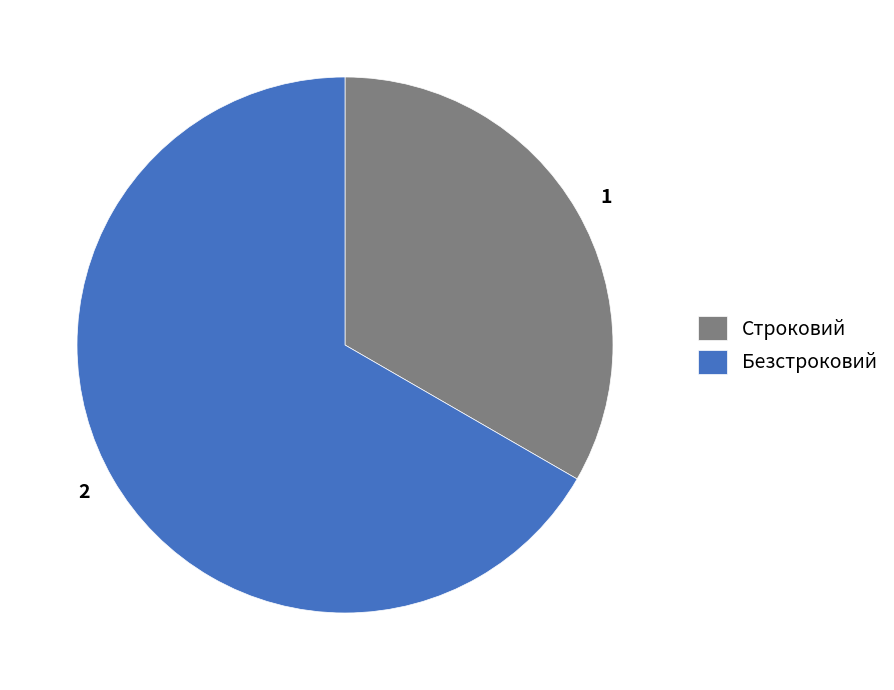

Is the sum of 1 and 2 greater than half?

Yes